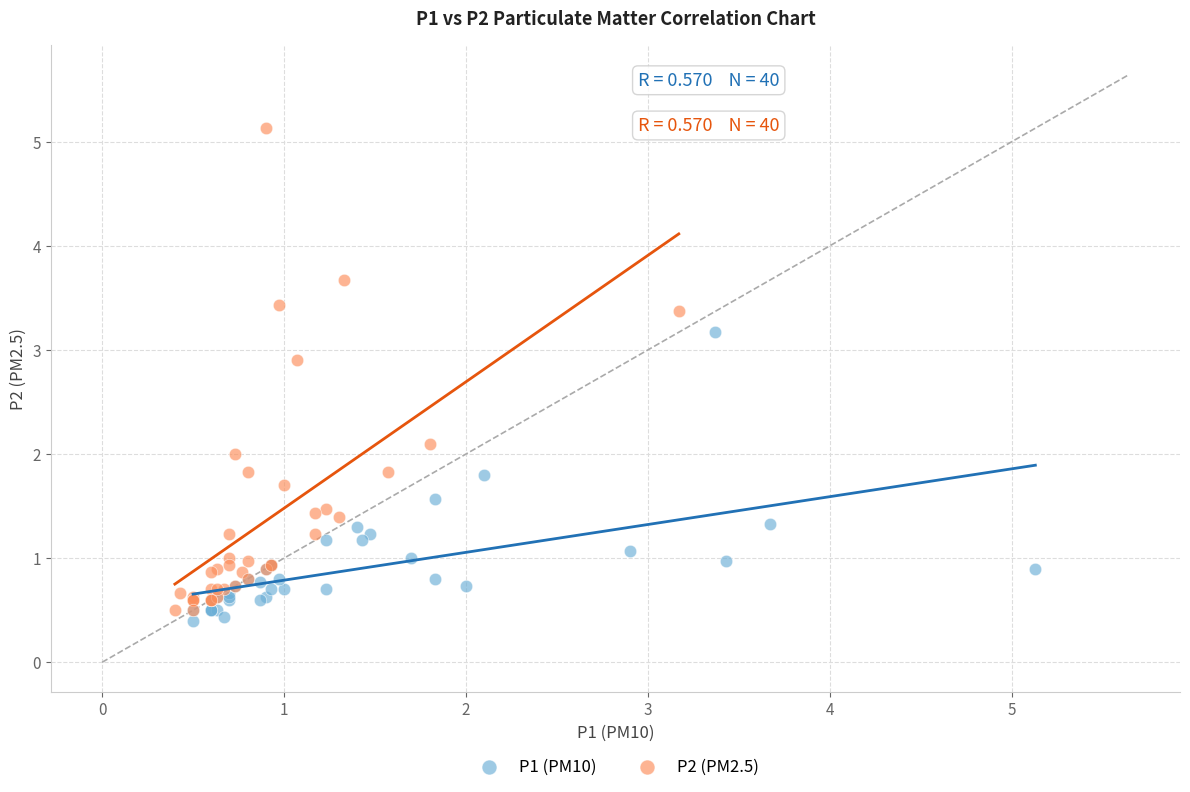

Which series has the widest spread of Y values?

P2 (PM2.5)